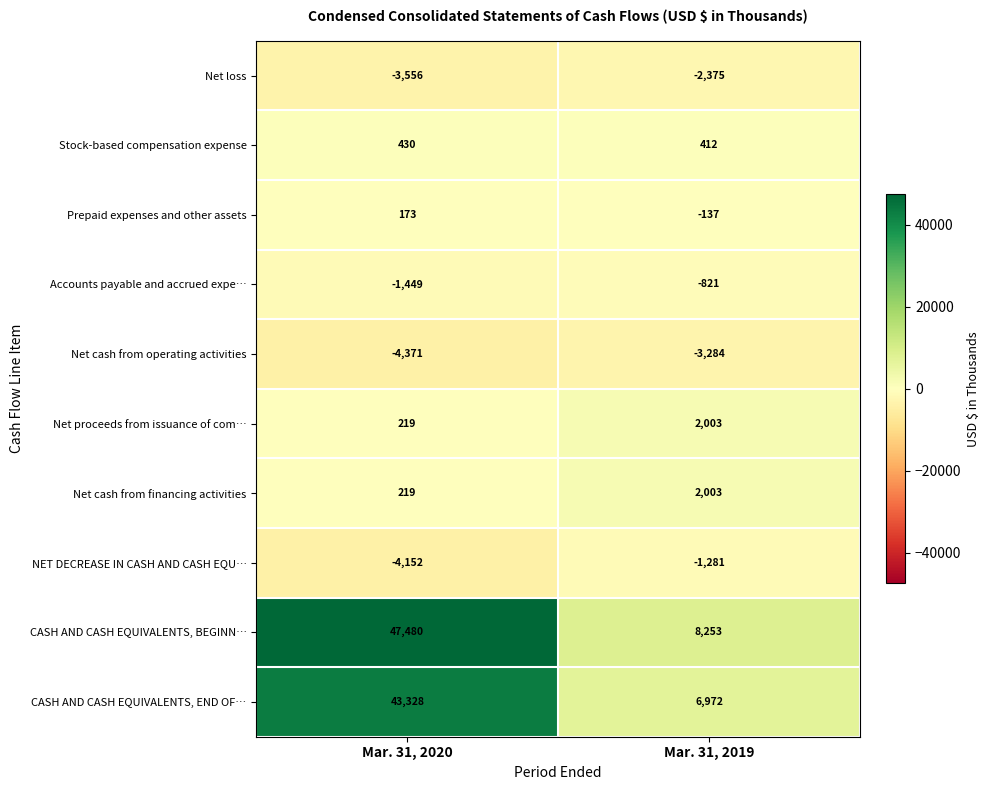

What is the difference between the Stock-based compensation expense values at Mar. 31, 2020 and Mar. 31, 2019?

18